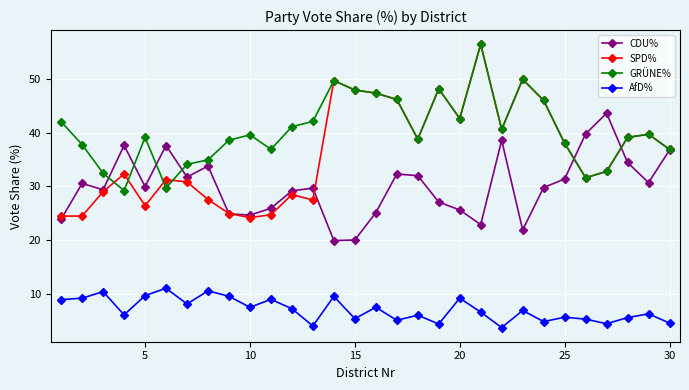

How many interior local valleys does the CDU% series have?

8